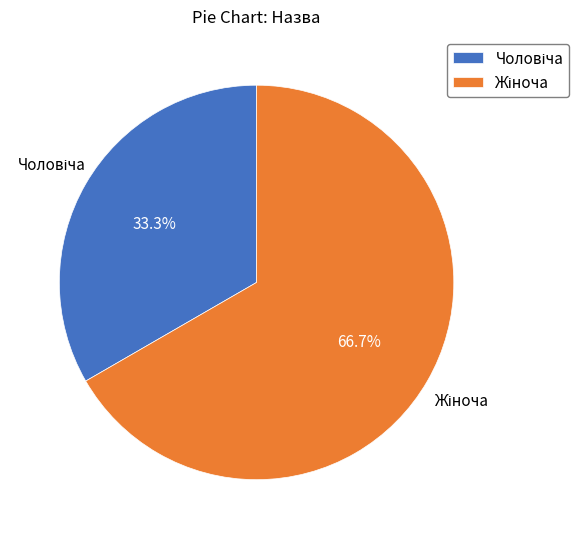

To the nearest percent, what is the difference between the largest and smallest slice percentages?

33%